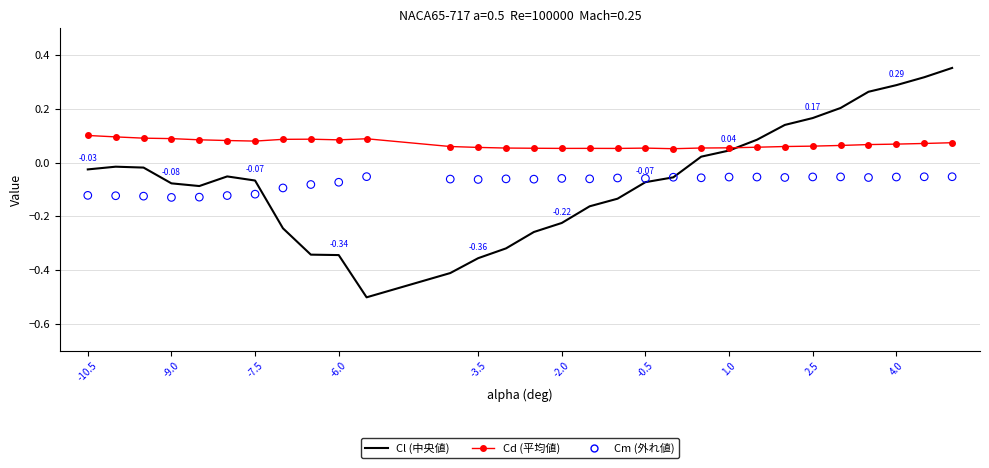

Which series contains the highest Y value?

Cl